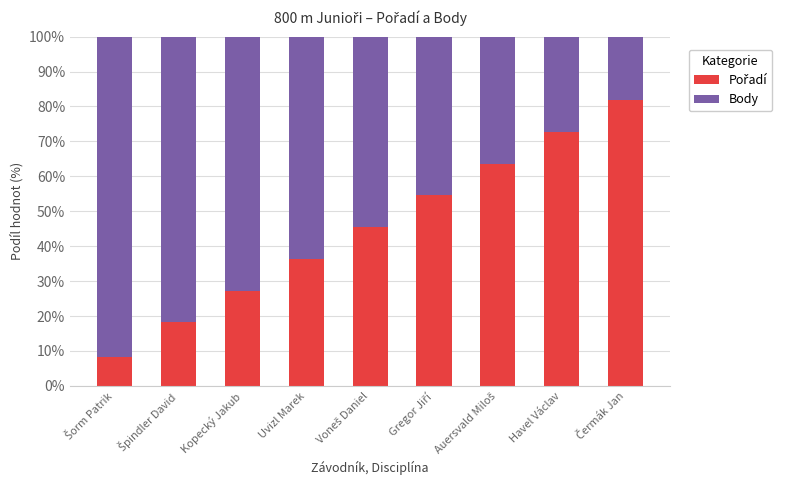

What is the total value across all series at Kopecký Jakub?

100.0